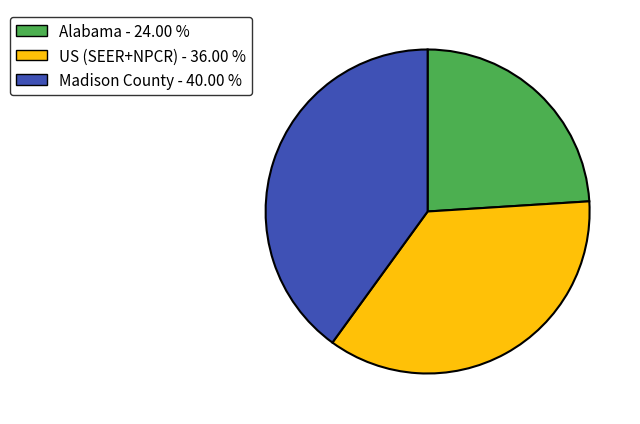

Which category has the smallest portion of the pie?

Alabama